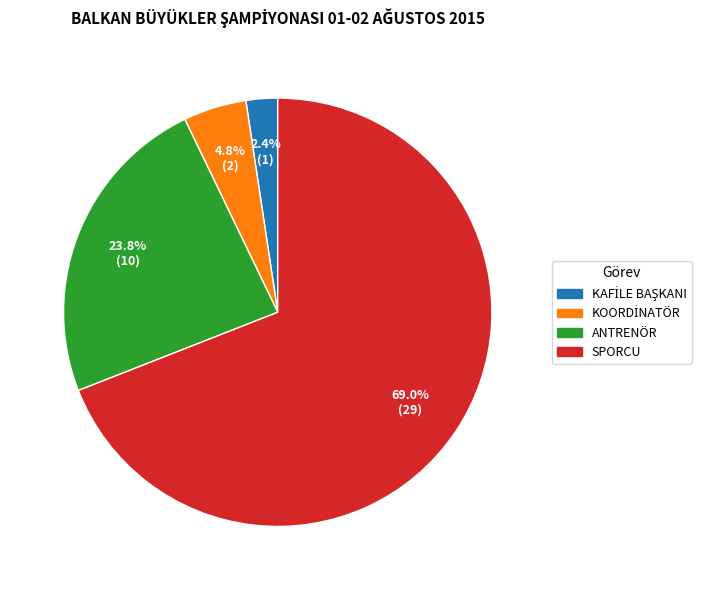

How many slices are in this pie chart?

4